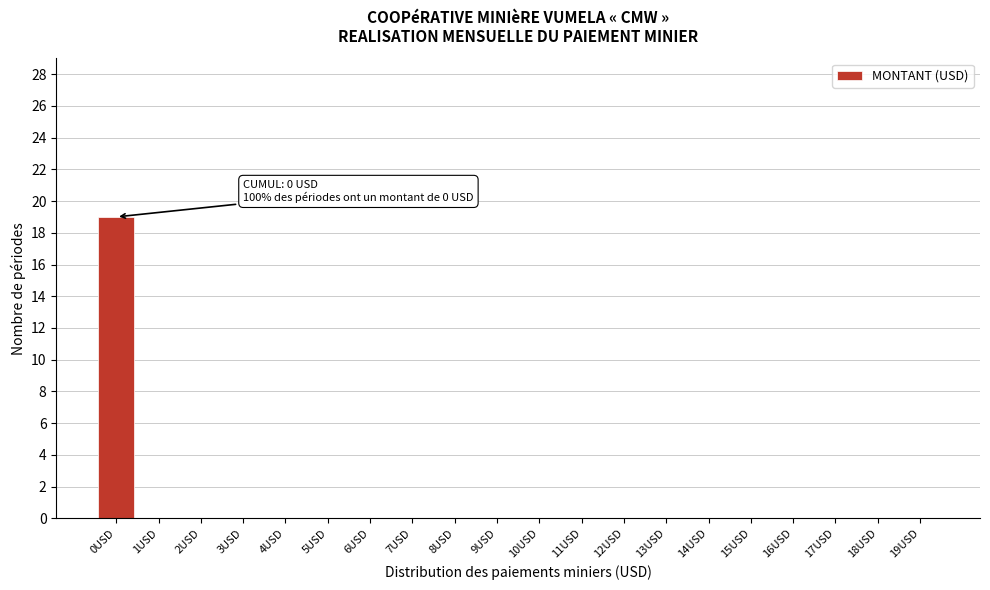

Reading left to right, what are all the values shown in this chart?

0USD=19	1USD=0	2USD=0	3USD=0	4USD=0	5USD=0	6USD=0	7USD=0	8USD=0	9USD=0	10USD=0	11USD=0	12USD=0	13USD=0	14USD=0	15USD=0	16USD=0	17USD=0	18USD=0	19USD=0